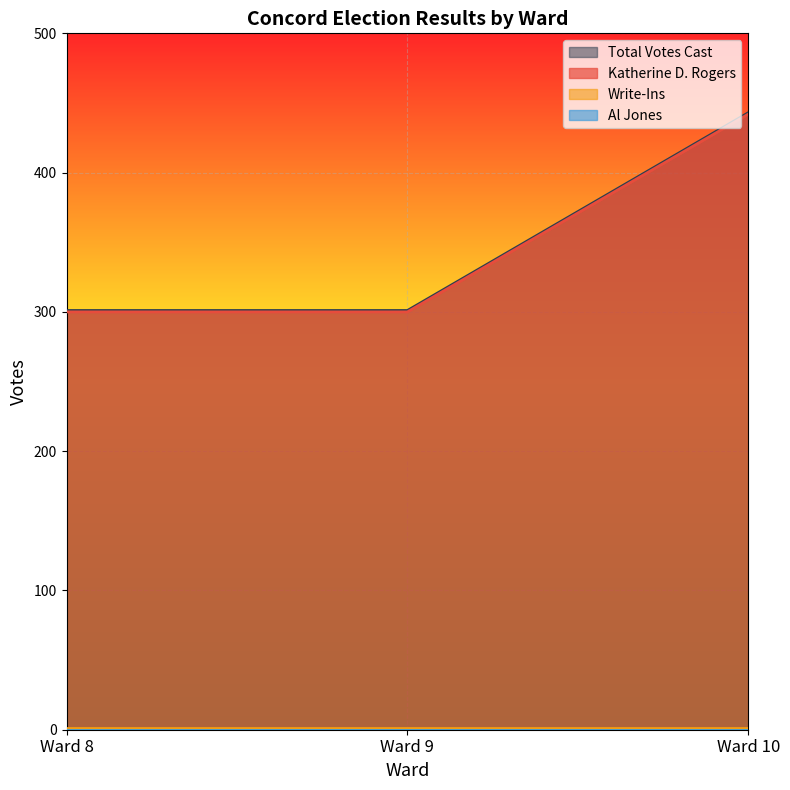

True or false: Total Votes Cast has a value of 300 at Ward 9.

True